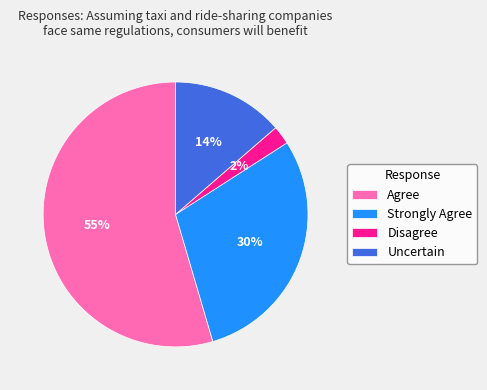

The Agree slice represents 32% of the pie. True or false?

False